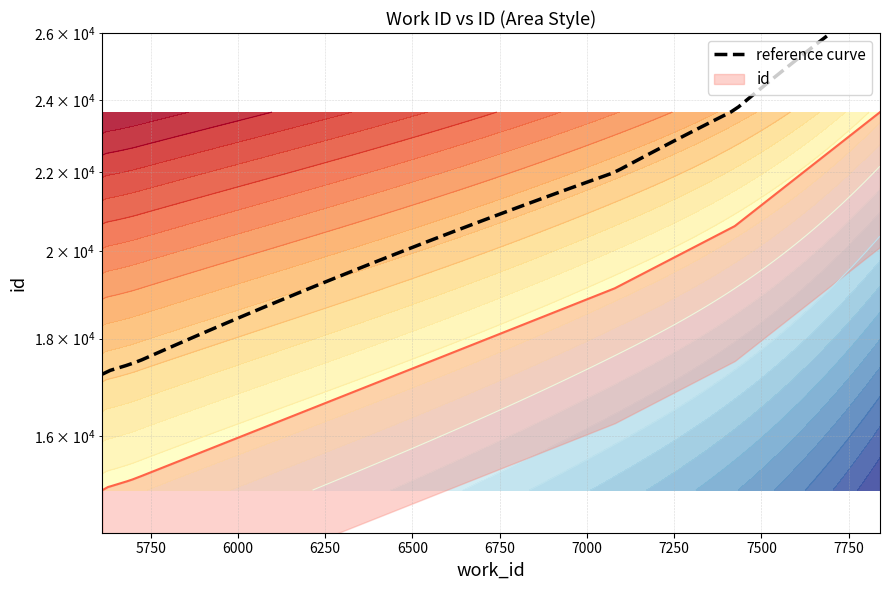

List the labels in order of value, largest first.

7840, 7424, 7080, 5726, 5724, 5698, 5682, 5634, 5628, 5612